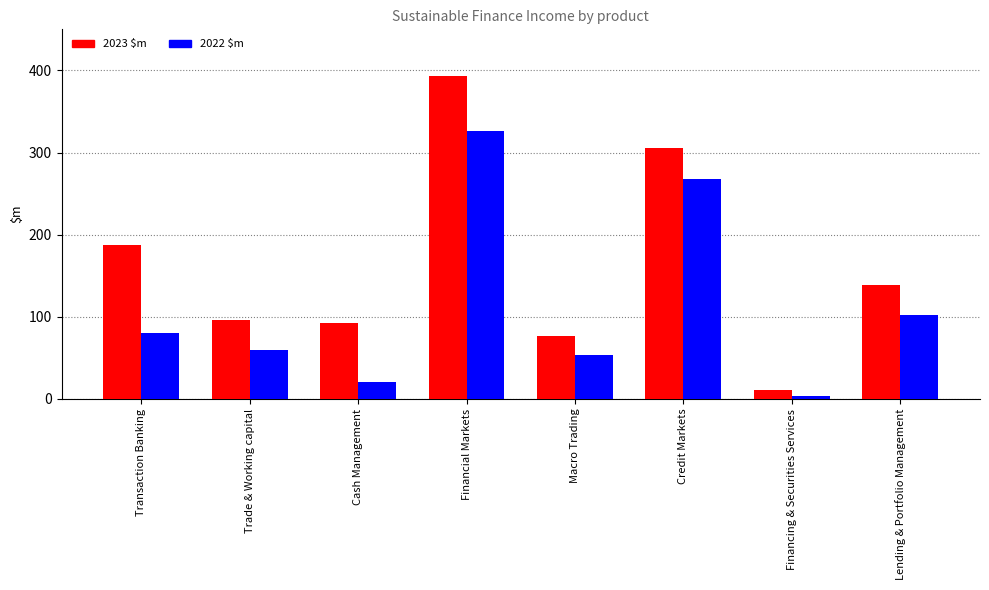

What is the total value across all series at Lending & Portfolio Management?

241